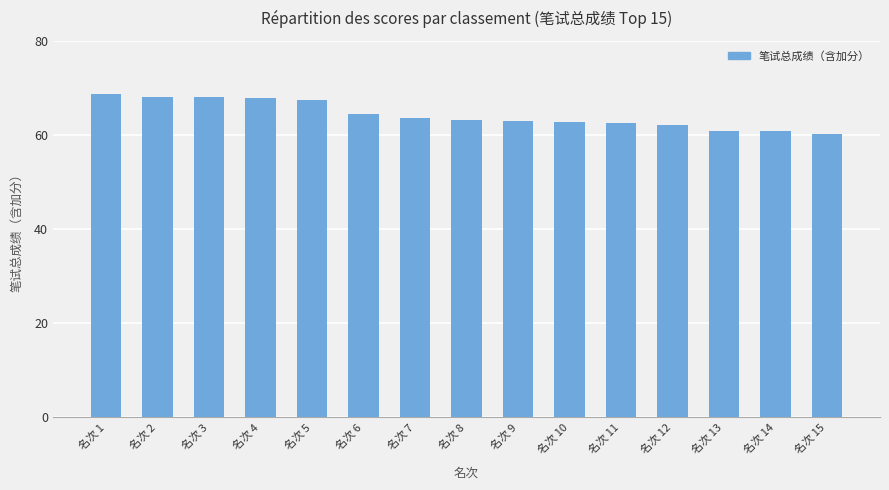

What is the value of the 15th bar from the left?

60.1